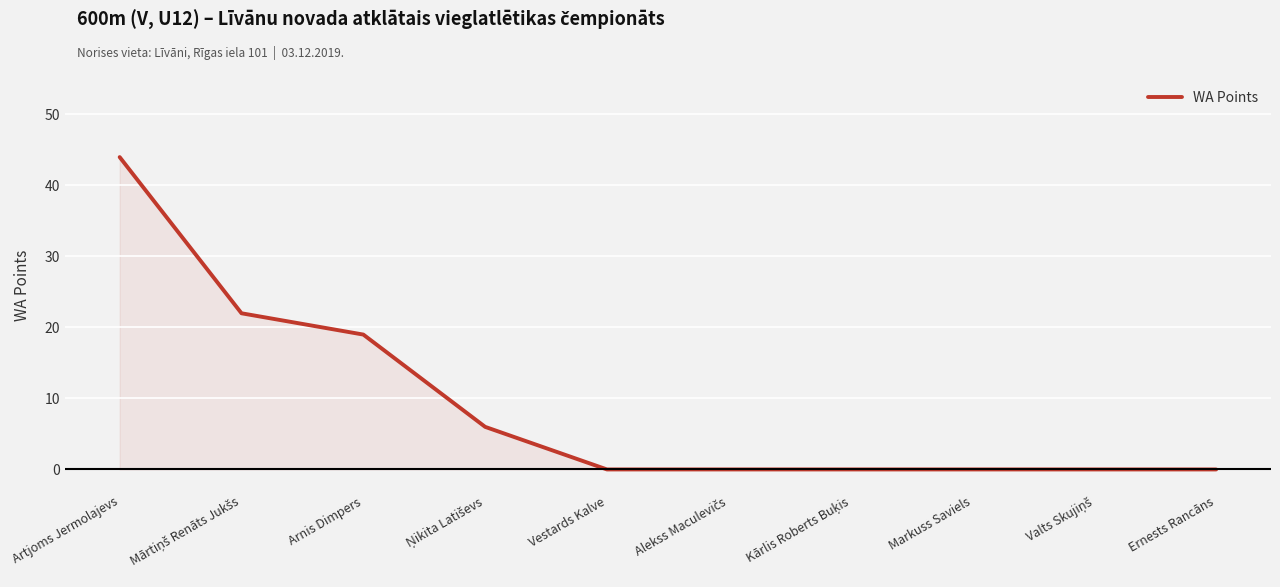

Between Arnis Dimpers and Artjoms Jermolajevs, which is larger?

Artjoms Jermolajevs